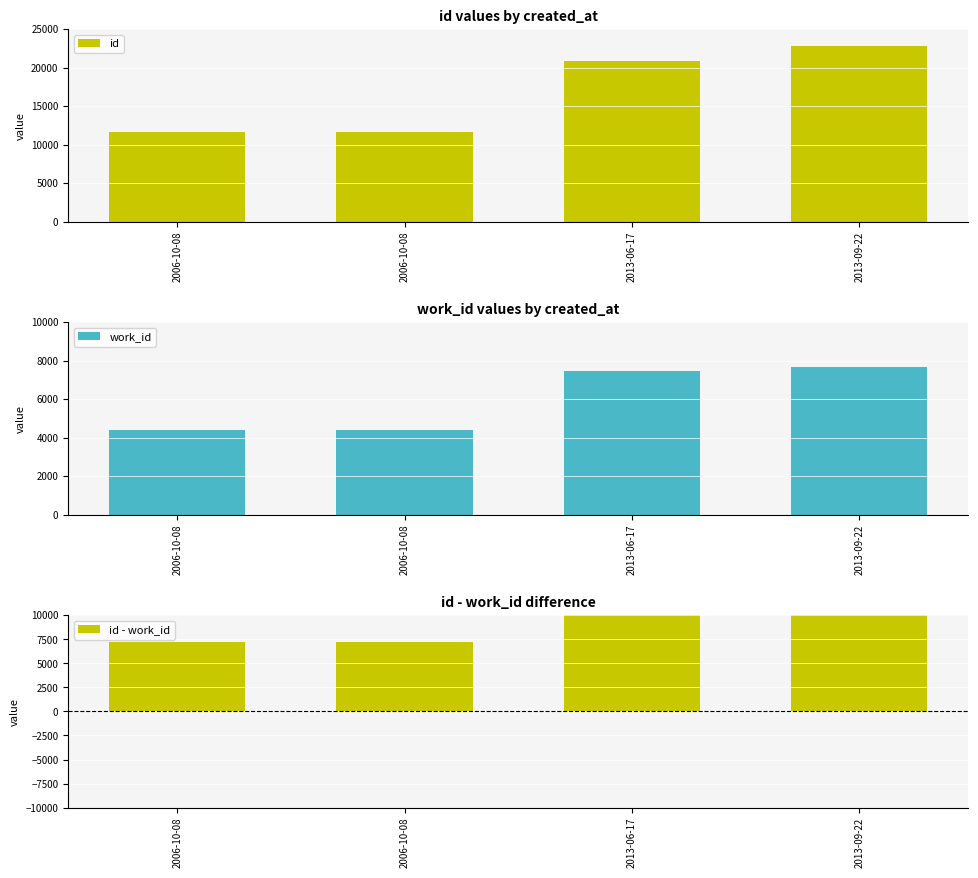

What is the value of the id bar at the 3rd from the left?

20899